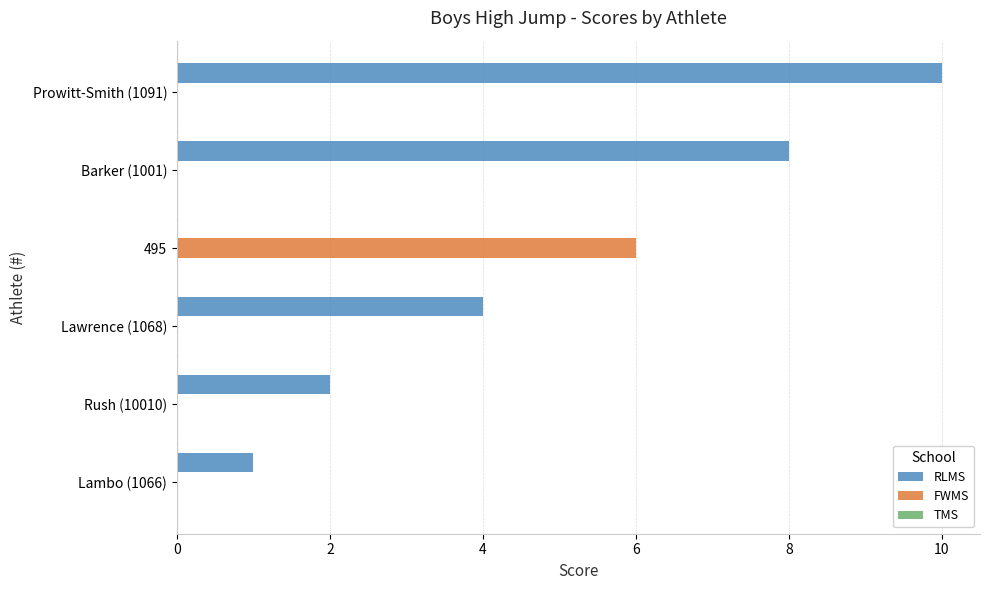

The RLMS series shows 2 at Rush (10010). True or false?

True